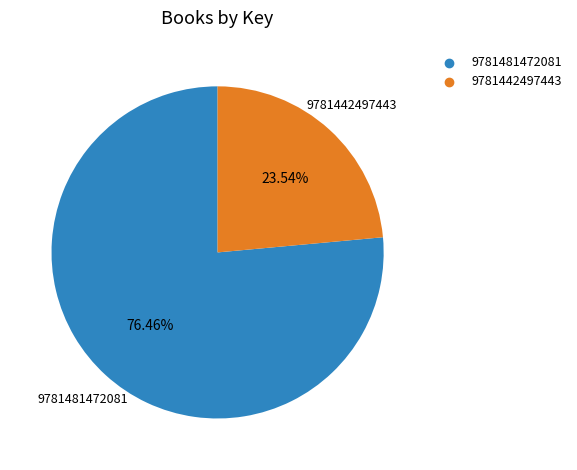

Count the number of slices in the pie.

2